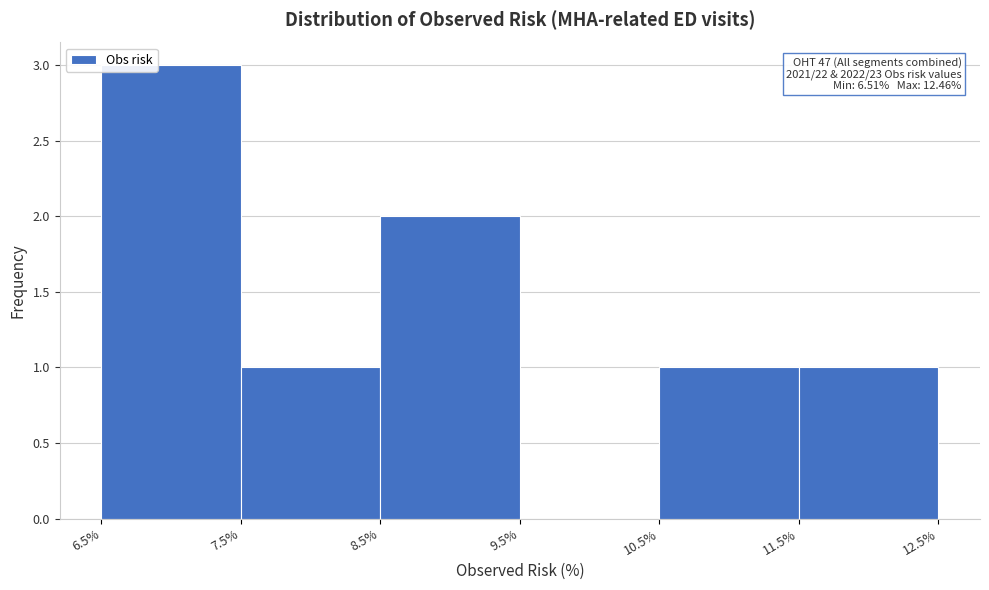

Which range on the x-axis has the tallest bar?

6.5% to 7.5%